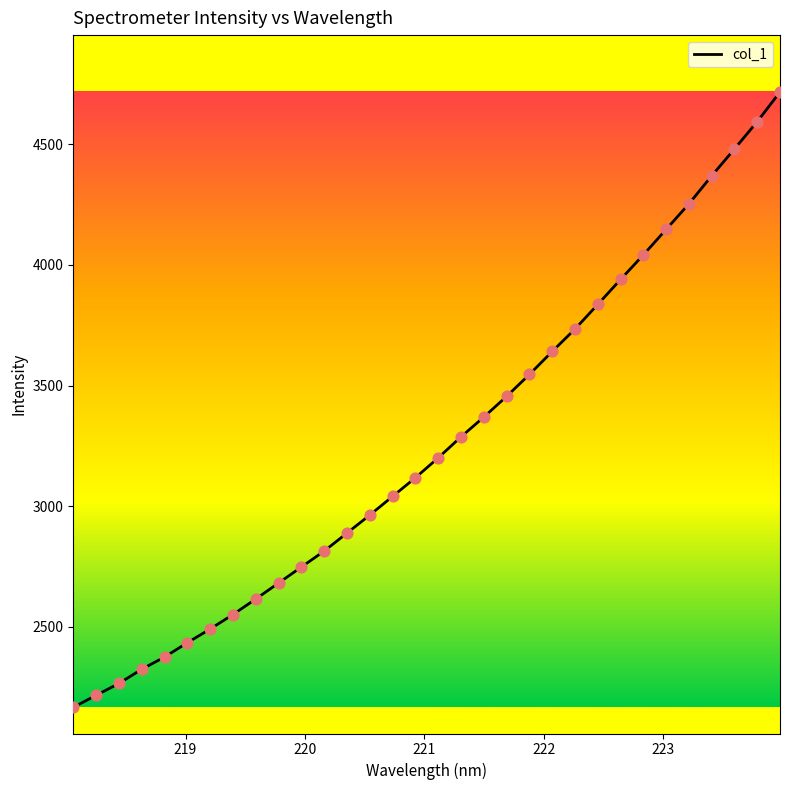

What is the maximum value shown in the chart?

4717.0